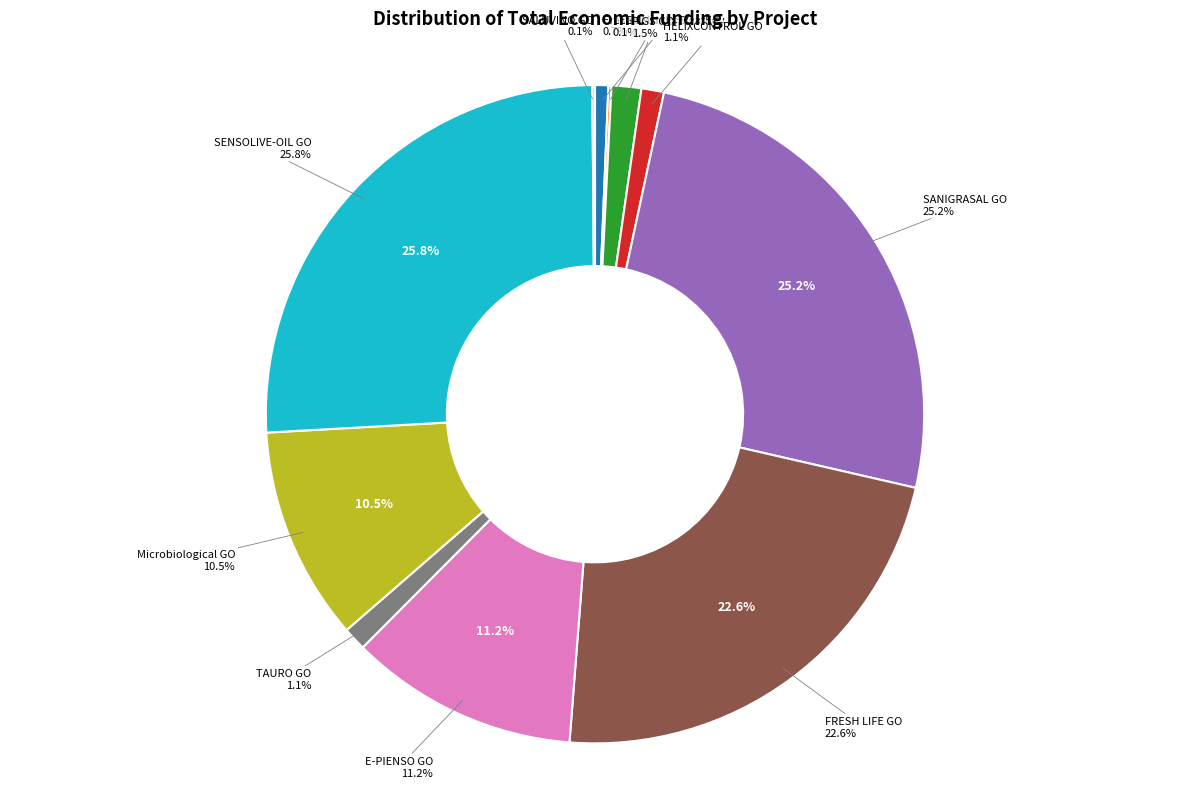

To the nearest percent, what is the difference between the largest and smallest slice percentages?

26%